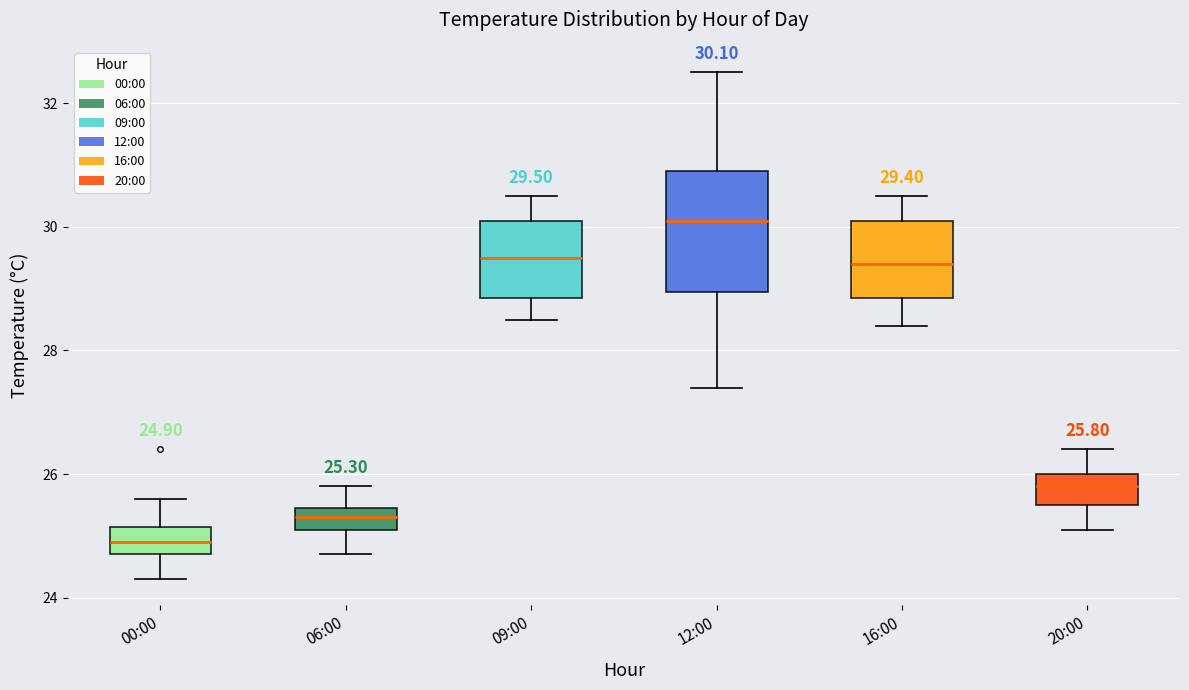

Comparing the boxes themselves (not the whiskers), which one is the tallest?

12:00